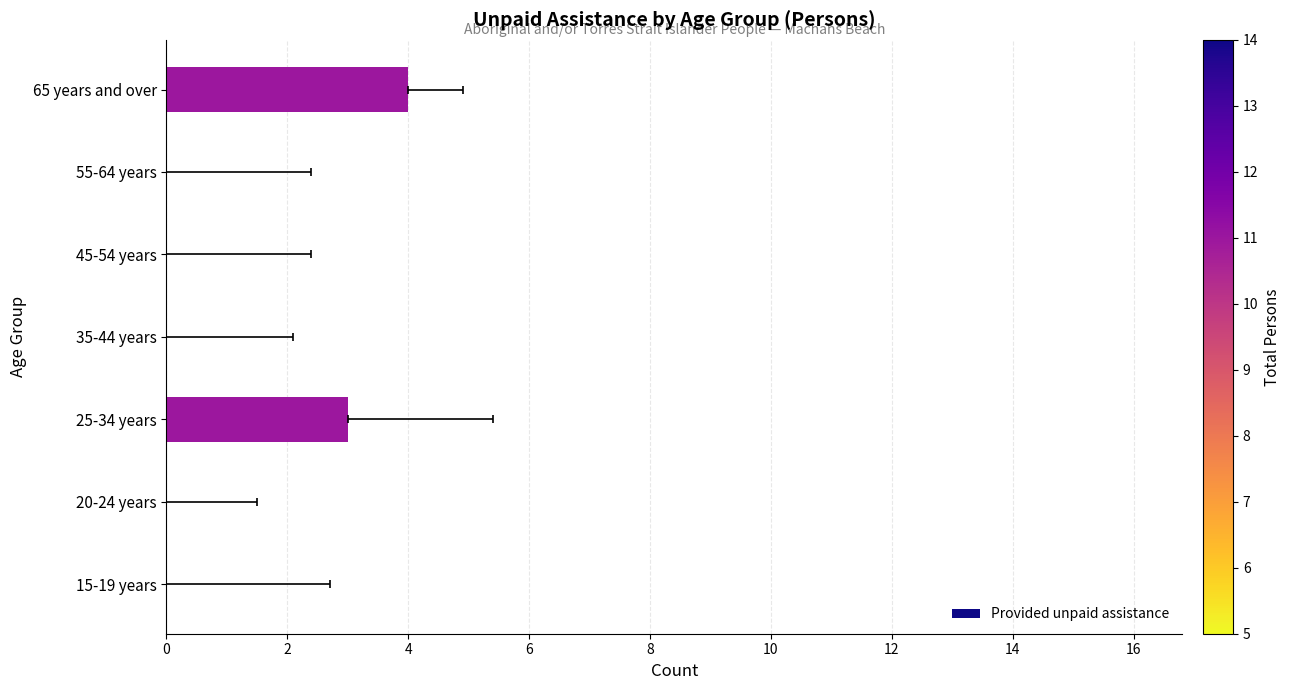

Is it true that the value at 0 is -3?

False